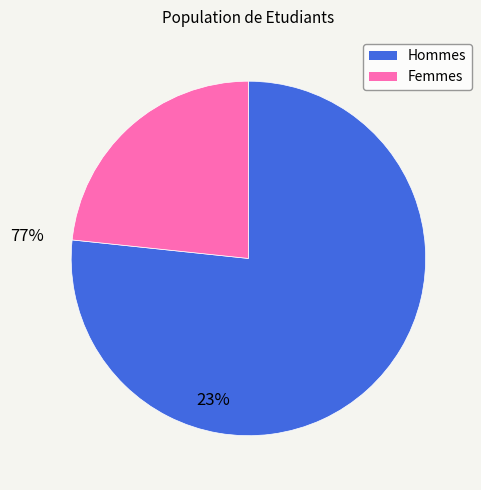

Is there a majority slice in this chart?

Yes